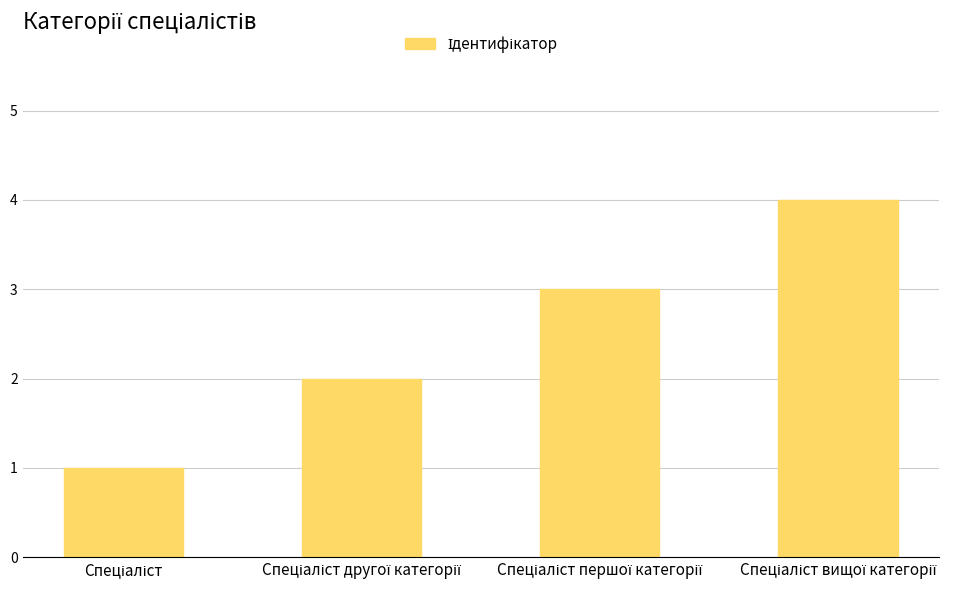

What is the greatest value displayed?

4